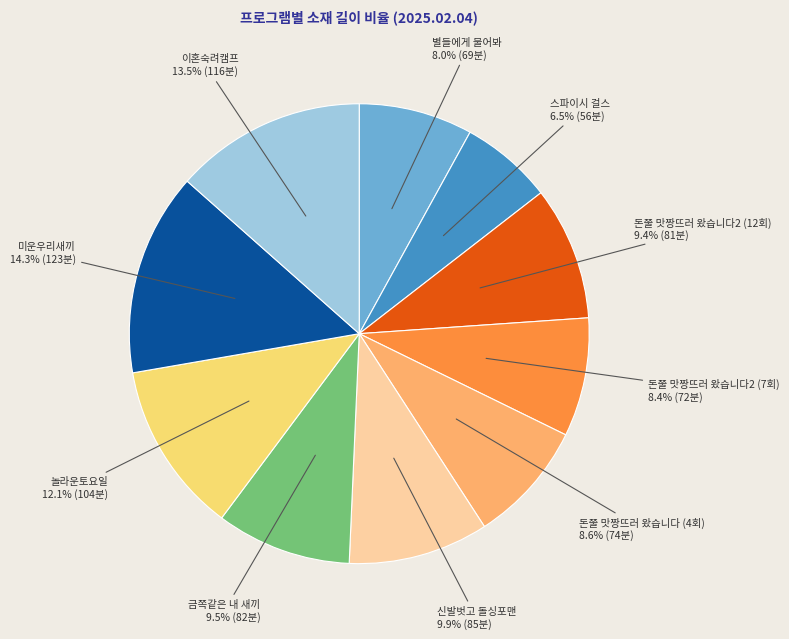

Does any single category account for the majority?

No